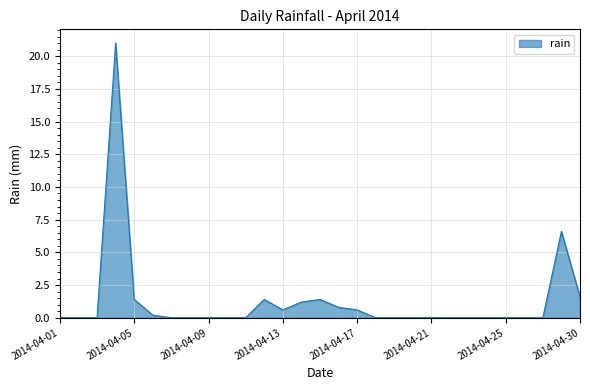

What is the greatest value displayed?

21.0